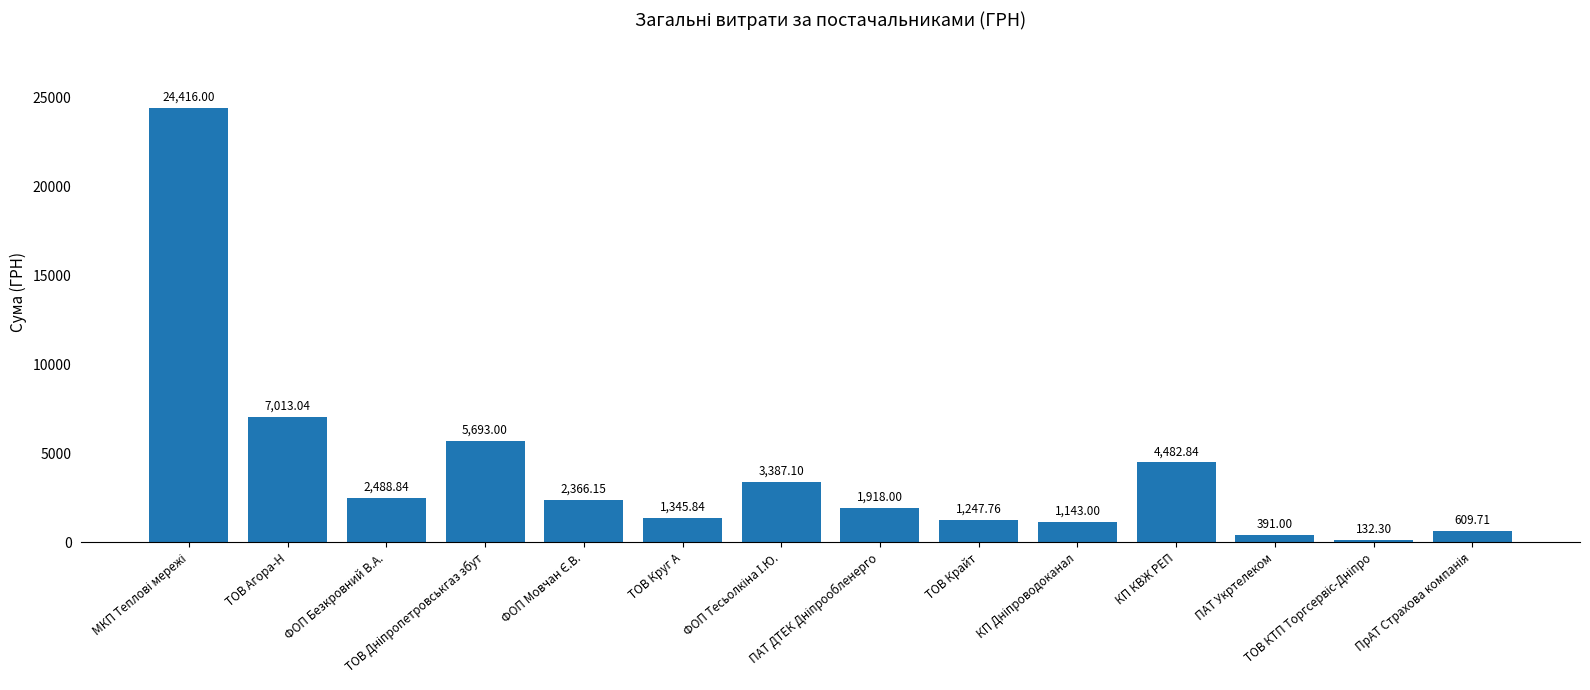

What is the average value?

4045.3